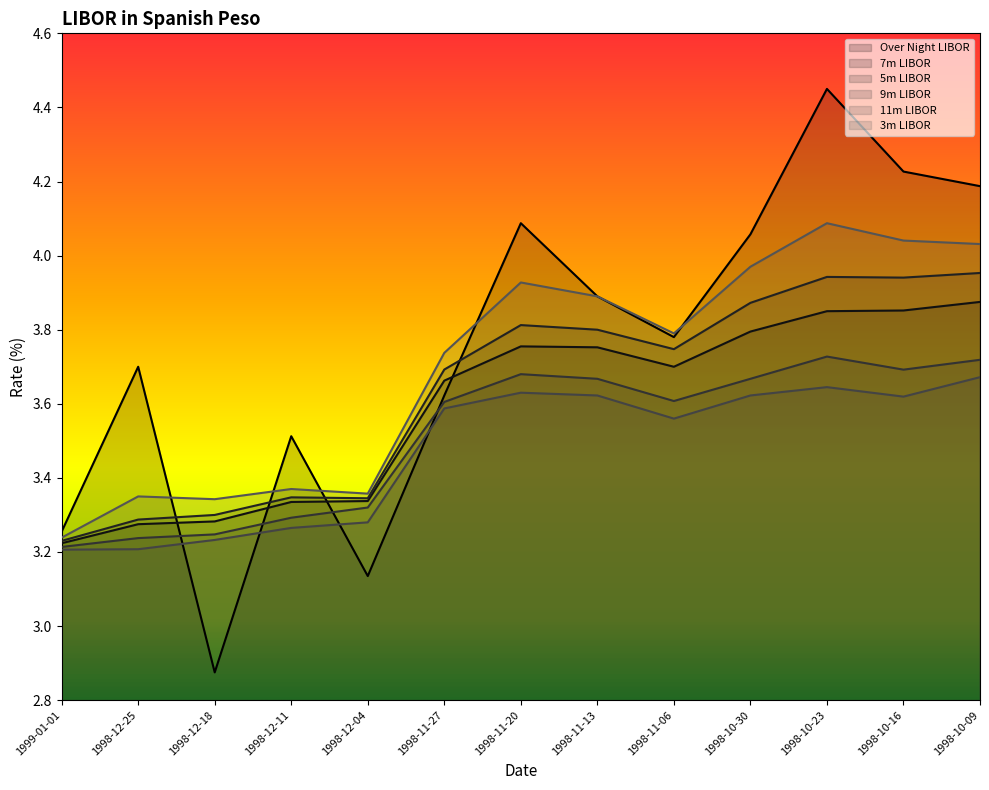

At how many categories does at least one series exceed 2?

13